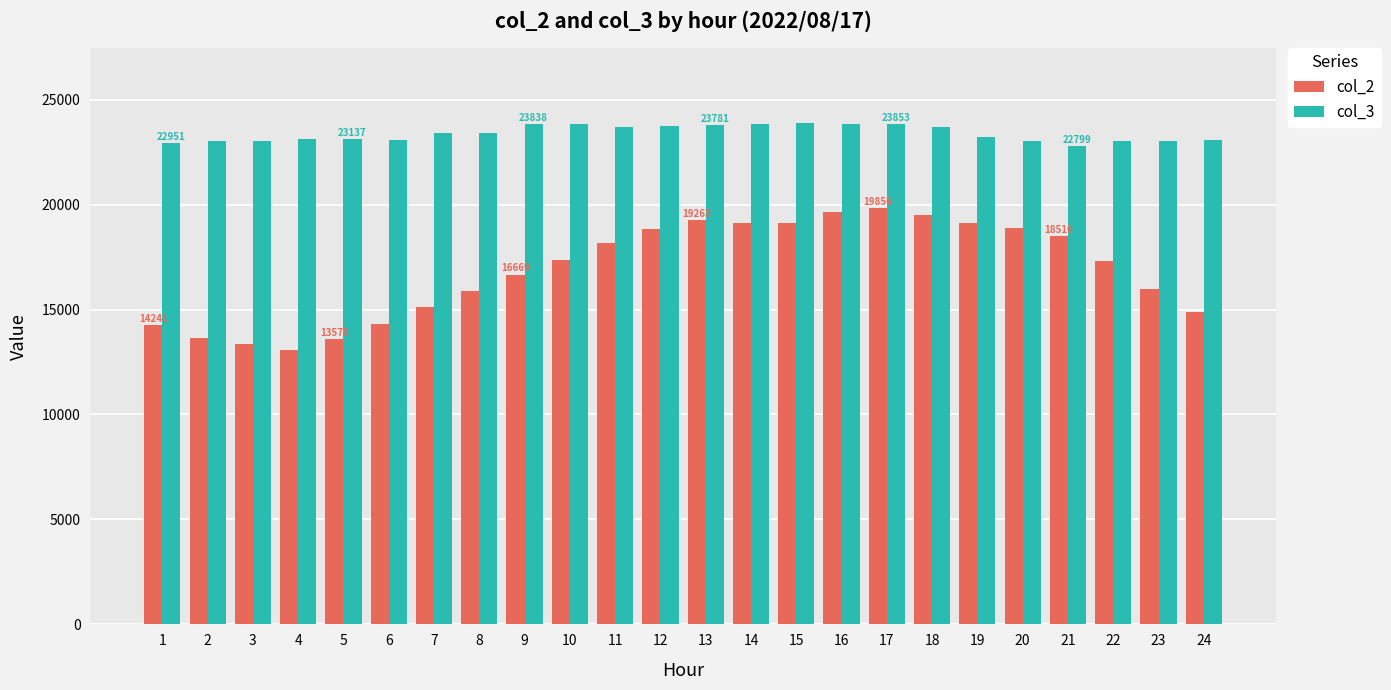

What is the smallest value displayed?

13090